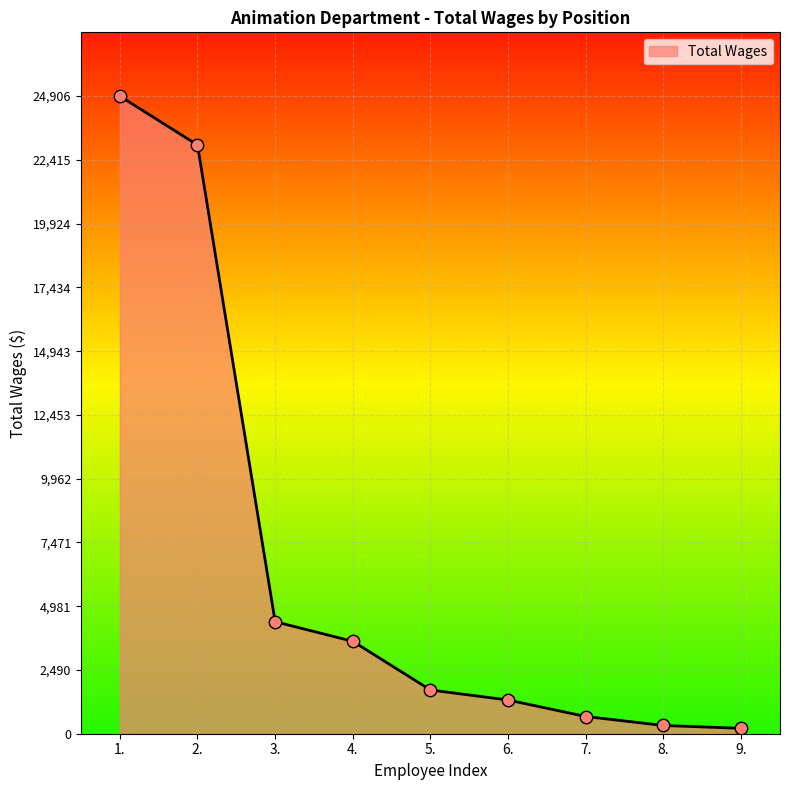

What is the change in value from 2. to 8.?

-22674